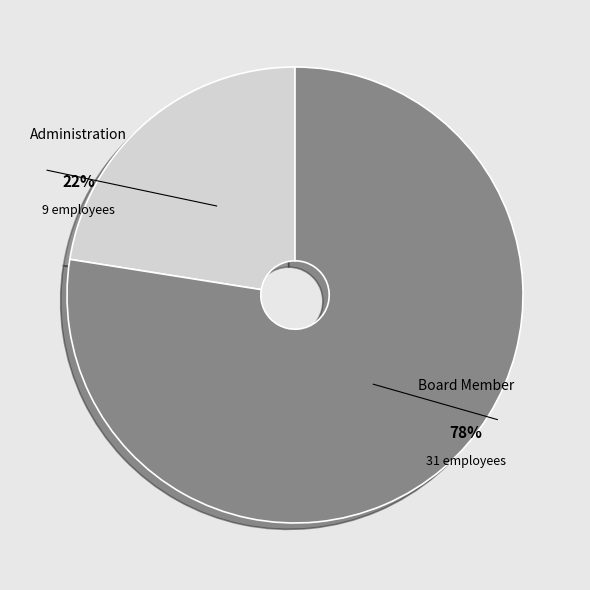

What is the ratio of the value at Administration to the value at Board Member?

0.3